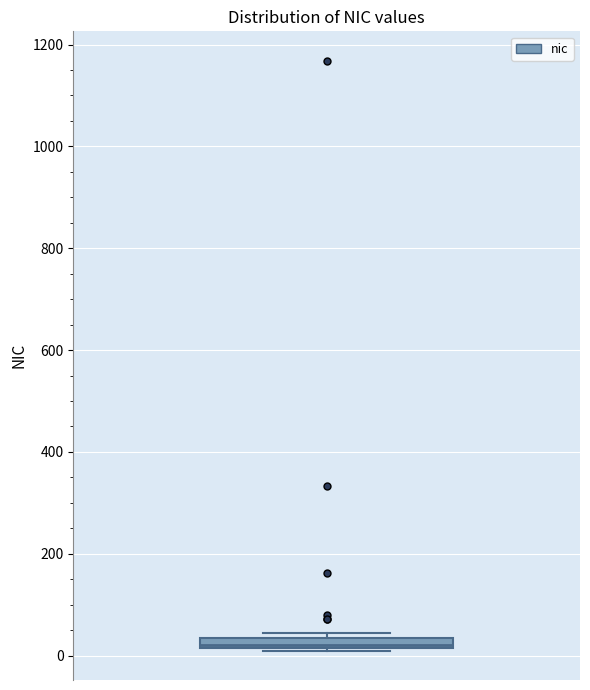

Where is the upper edge of the box on the y-axis? The values are not printed on the chart, so give them approximately, as read against the axis.

40